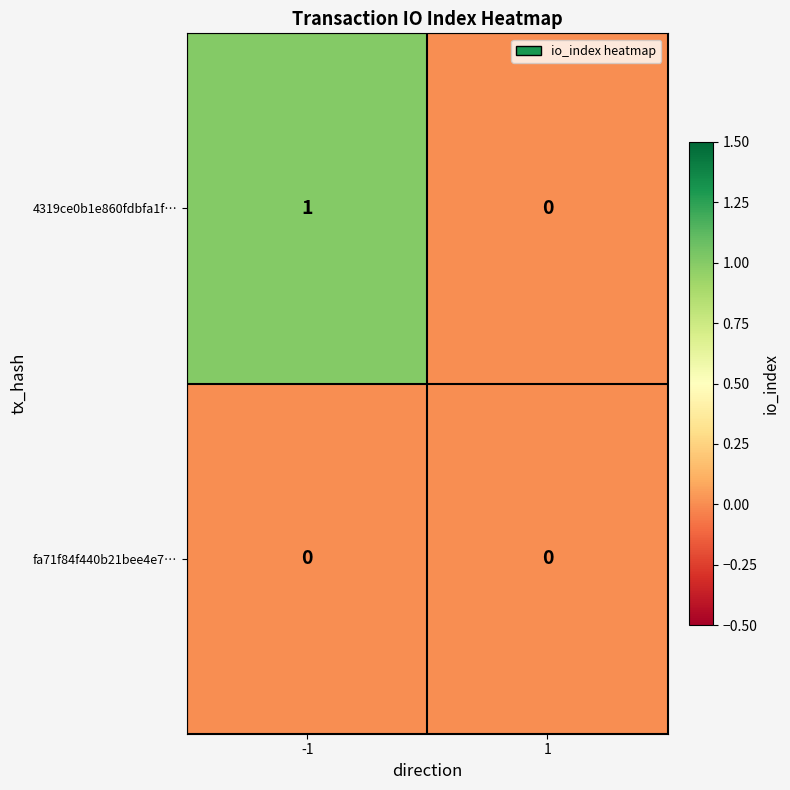

Count the number of categories in the chart.

2